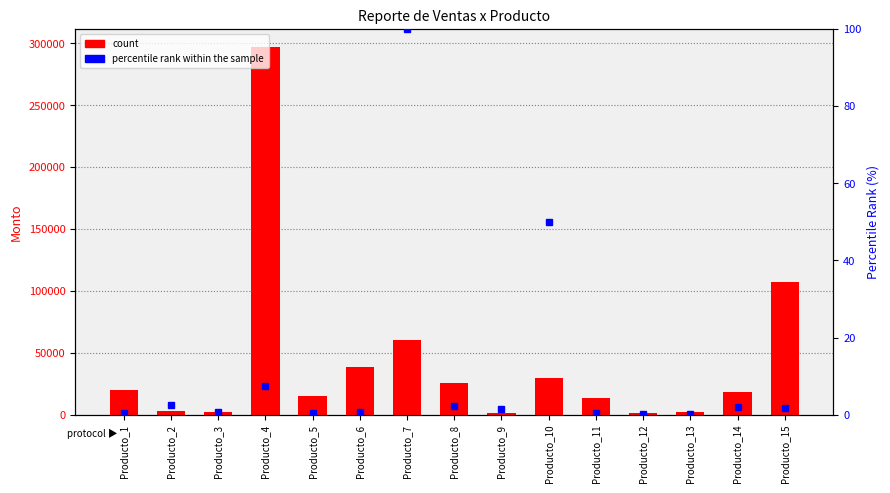

How many groups of bars are there?

15